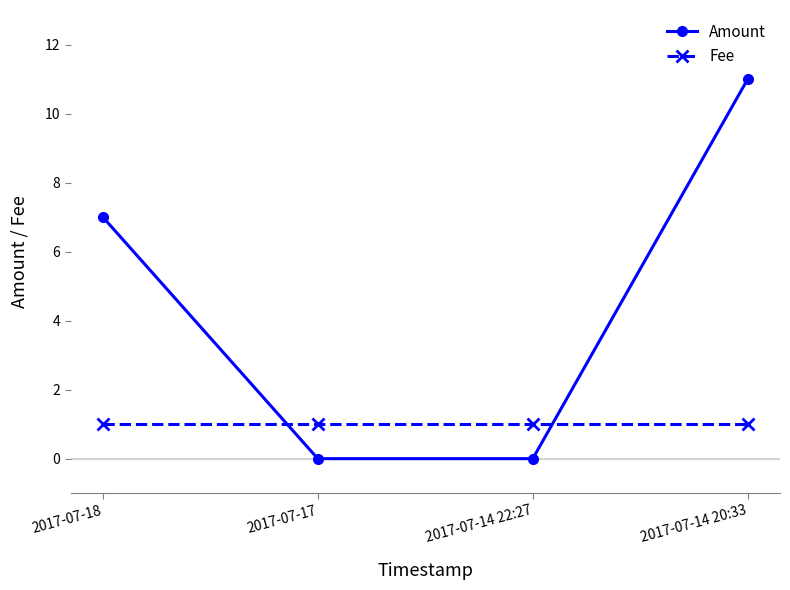

How many lines are shown in the chart?

2